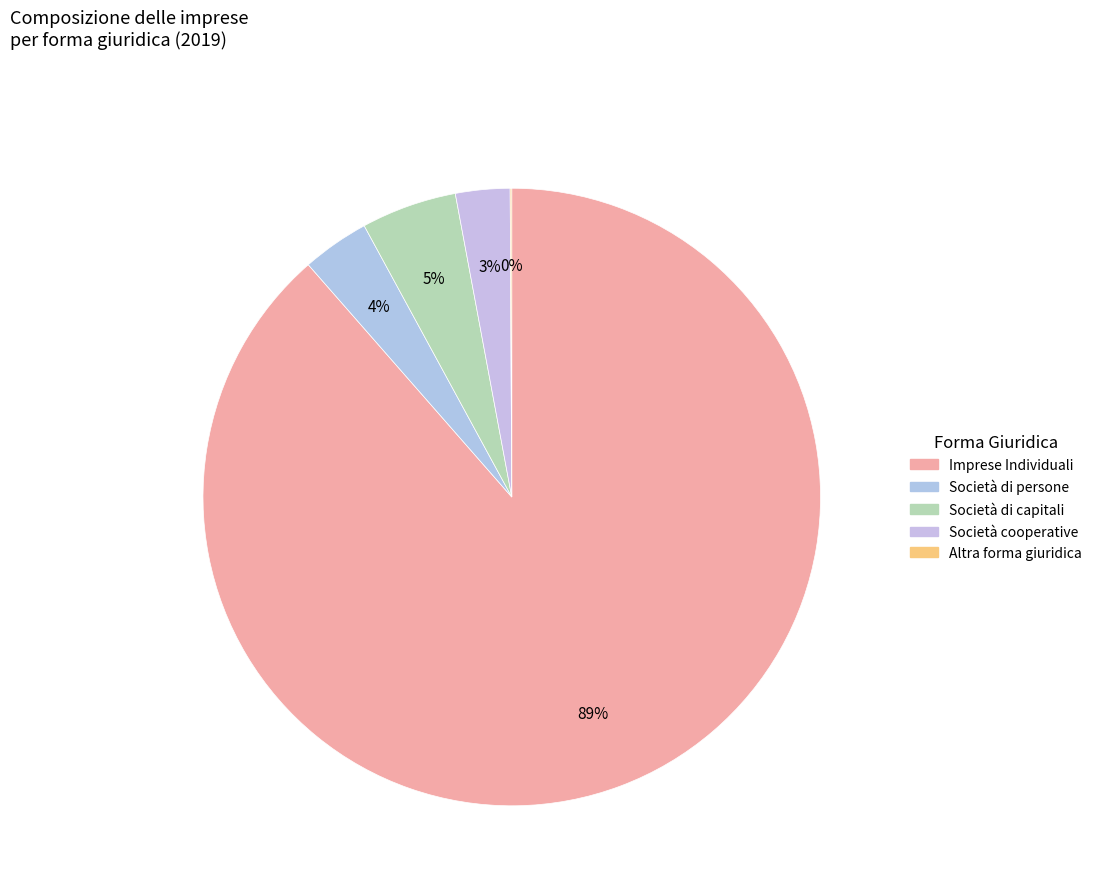

What percentage is the Società di capitali slice, to the nearest percent?

5%